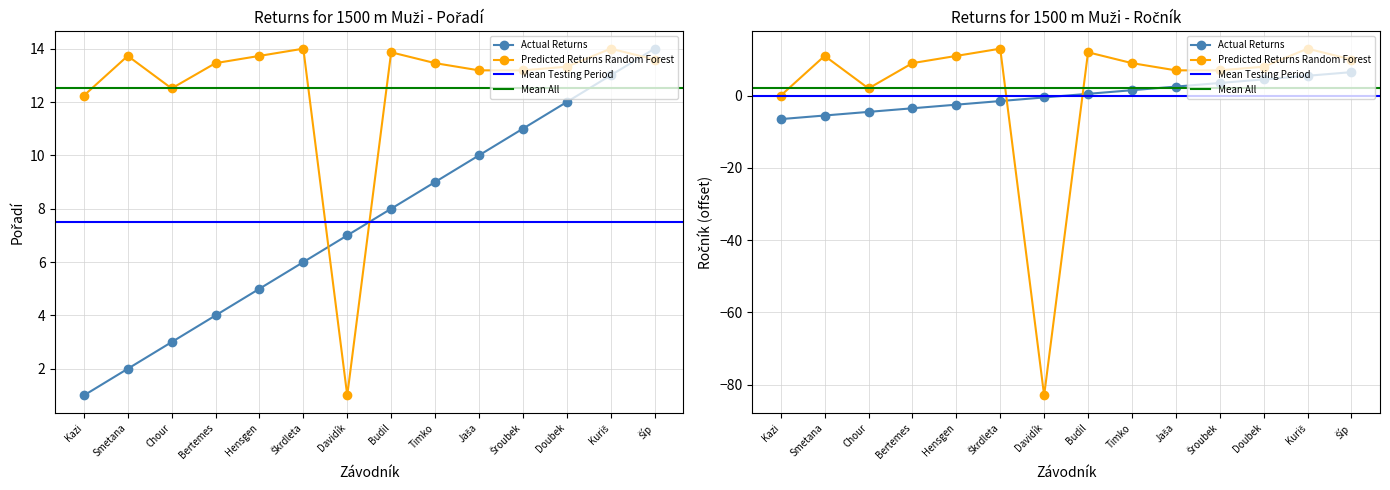

What is the label of the 1st point from the right?

Šíp